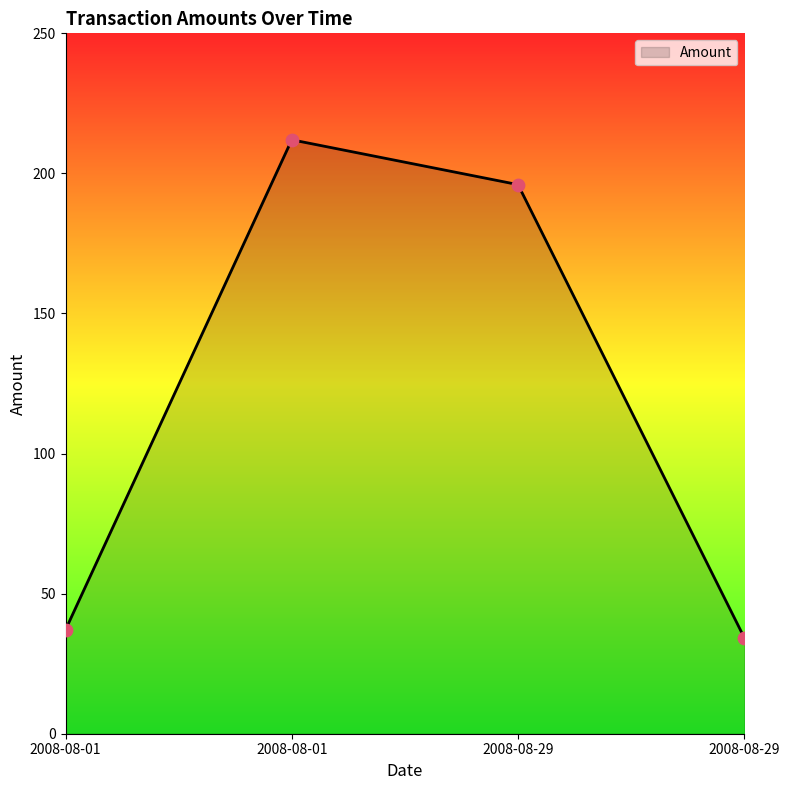

What is the change in value from 2008-08-01 to 2008-08-29?

-16.0